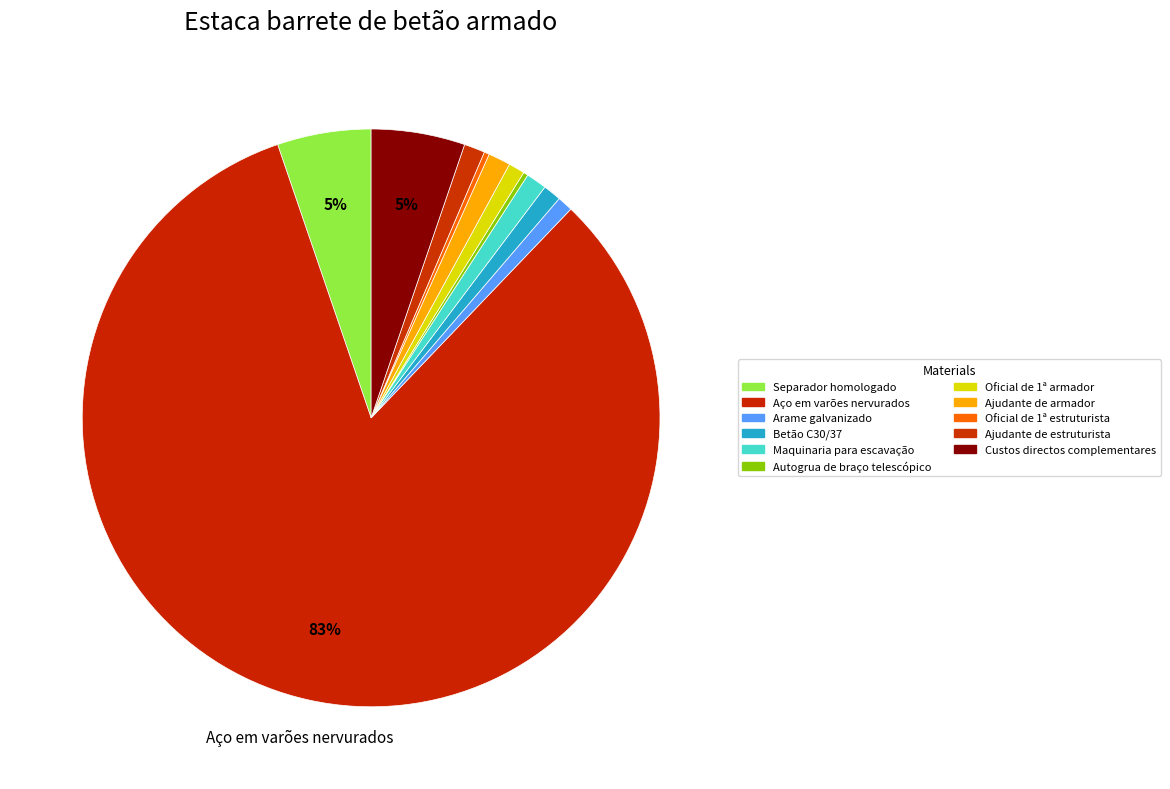

The Separador homologado slice represents 18% of the pie. True or false?

False